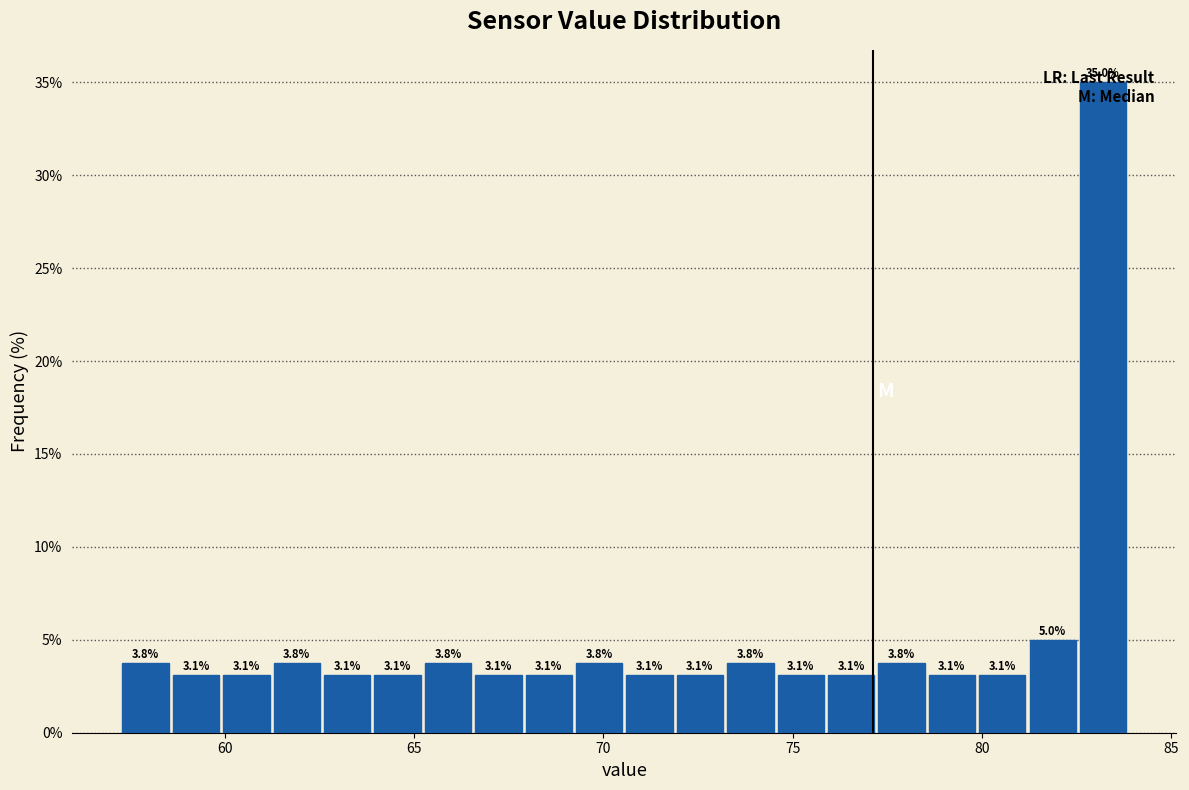

Around what value on the x-axis is the tallest bar? Give the approximate position of its centre, as read against the axis.

83.0